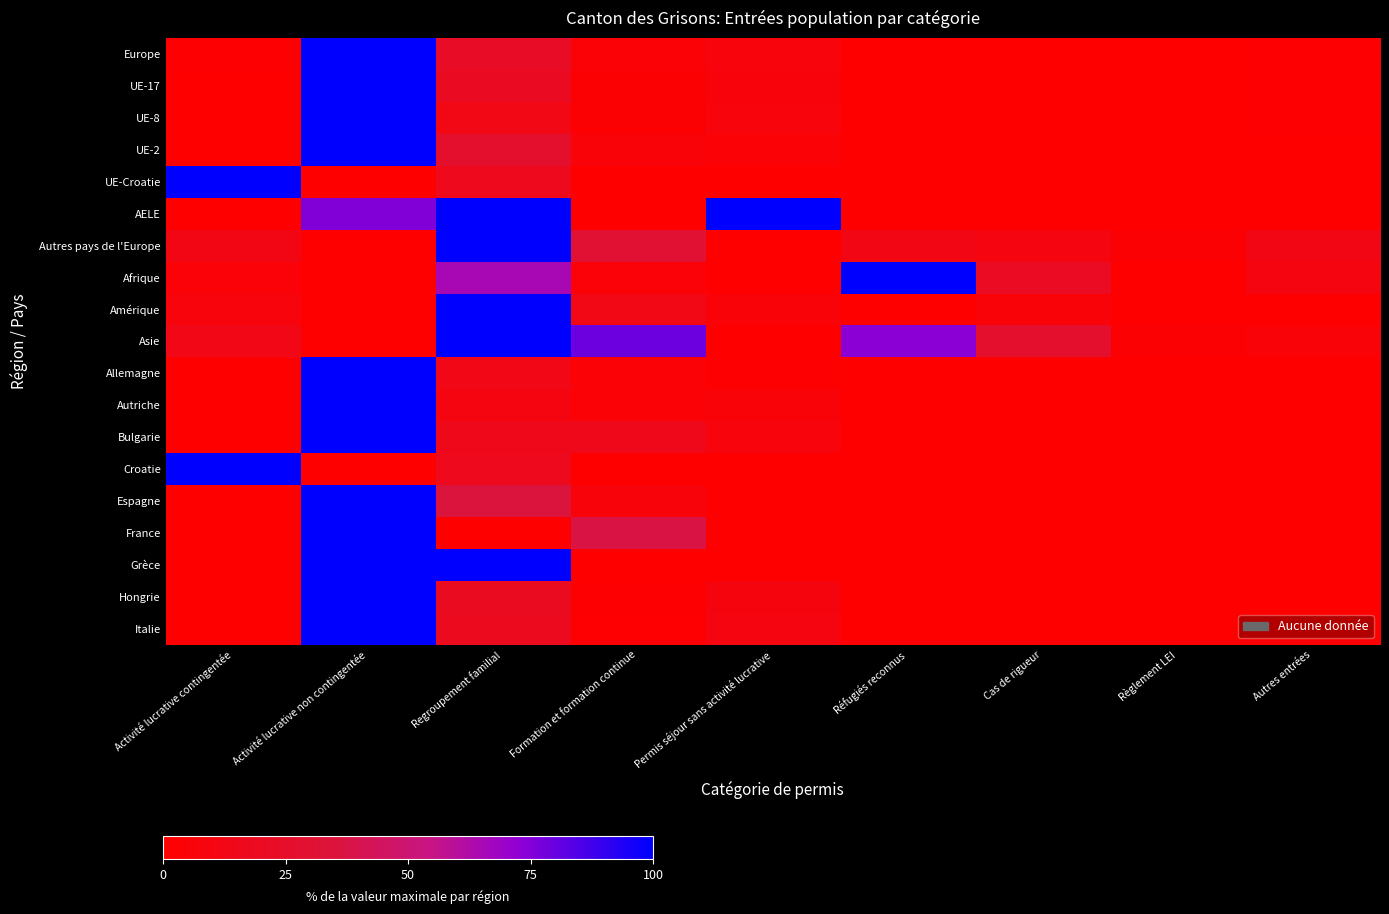

Reading left to right, what are all the values shown in this chart?

Europe: Activité lucrative contingentée=1.4	Activité lucrative non contingentée=100.0	Regroupement familial=22.8	Formation et formation continue=3.5	Permis séjour sans activité lucrative=7.2	Réfugiés reconnus=0.3	Cas de rigueur=0.3	Règlement LEI=0.1	Autres entrées=1.5
UE-17: Activité lucrative contingentée=0.1	Activité lucrative non contingentée=100.0	Regroupement familial=20.4	Formation et formation continue=2.6	Permis séjour sans activité lucrative=7.0	Réfugiés reconnus=0.0	Cas de rigueur=0.0	Règlement LEI=0.0	Autres entrées=1.2
UE-8: Activité lucrative contingentée=0.0	Activité lucrative non contingentée=100.0	Regroupement familial=12.7	Formation et formation continue=2.4	Permis séjour sans activité lucrative=7.2	Réfugiés reconnus=0.0	Cas de rigueur=0.0	Règlement LEI=0.0	Autres entrées=1.2
UE-2: Activité lucrative contingentée=0.0	Activité lucrative non contingentée=100.0	Regroupement familial=26.9	Formation et formation continue=5.8	Permis séjour sans activité lucrative=3.8	Réfugiés reconnus=0.0	Cas de rigueur=0.0	Règlement LEI=0.0	Autres entrées=0.0
UE-Croatie: Activité lucrative contingentée=100.0	Activité lucrative non contingentée=0.0	Regroupement familial=16.7	Formation et formation continue=0.0	Permis séjour sans activité lucrative=0.0	Réfugiés reconnus=0.0	Cas de rigueur=0.0	Règlement LEI=0.0	Autres entrées=0.0
AELE: Activité lucrative contingentée=0.0	Activité lucrative non contingentée=75.0	Regroupement familial=100.0	Formation et formation continue=0.0	Permis séjour sans activité lucrative=100.0	Réfugiés reconnus=0.0	Cas de rigueur=0.0	Règlement LEI=0.0	Autres entrées=0.0
Autres pays de l'Europe: Activité lucrative contingentée=12.1	Activité lucrative non contingentée=0.0	Regroupement familial=100.0	Formation et formation continue=30.3	Permis séjour sans activité lucrative=0.0	Réfugiés reconnus=12.1	Cas de rigueur=9.1	Règlement LEI=3.0	Autres entrées=12.1
Afrique: Activité lucrative contingentée=5.0	Activité lucrative non contingentée=0.0	Regroupement familial=65.0	Formation et formation continue=5.0	Permis séjour sans activité lucrative=0.0	Réfugiés reconnus=100.0	Cas de rigueur=20.0	Règlement LEI=0.0	Autres entrées=10.0
Amérique: Activité lucrative contingentée=7.7	Activité lucrative non contingentée=0.0	Regroupement familial=100.0	Formation et formation continue=12.8	Permis séjour sans activité lucrative=5.1	Réfugiés reconnus=0.0	Cas de rigueur=5.1	Règlement LEI=0.0	Autres entrées=0.0
Asie: Activité lucrative contingentée=13.2	Activité lucrative non contingentée=0.0	Regroupement familial=100.0	Formation et formation continue=78.9	Permis séjour sans activité lucrative=0.0	Réfugiés reconnus=73.7	Cas de rigueur=26.3	Règlement LEI=2.6	Autres entrées=5.3
Allemagne: Activité lucrative contingentée=0.0	Activité lucrative non contingentée=100.0	Regroupement familial=13.5	Formation et formation continue=3.8	Permis séjour sans activité lucrative=1.5	Réfugiés reconnus=0.0	Cas de rigueur=0.0	Règlement LEI=0.0	Autres entrées=0.0
Autriche: Activité lucrative contingentée=0.0	Activité lucrative non contingentée=100.0	Regroupement familial=9.2	Formation et formation continue=3.9	Permis séjour sans activité lucrative=5.3	Réfugiés reconnus=0.0	Cas de rigueur=0.0	Règlement LEI=0.0	Autres entrées=0.0
Bulgarie: Activité lucrative contingentée=0.0	Activité lucrative non contingentée=100.0	Regroupement familial=15.4	Formation et formation continue=15.4	Permis séjour sans activité lucrative=7.7	Réfugiés reconnus=0.0	Cas de rigueur=0.0	Règlement LEI=0.0	Autres entrées=0.0
Croatie: Activité lucrative contingentée=100.0	Activité lucrative non contingentée=0.0	Regroupement familial=16.7	Formation et formation continue=0.0	Permis séjour sans activité lucrative=0.0	Réfugiés reconnus=0.0	Cas de rigueur=0.0	Règlement LEI=0.0	Autres entrées=0.0
Espagne: Activité lucrative contingentée=0.0	Activité lucrative non contingentée=100.0	Regroupement familial=35.3	Formation et formation continue=5.9	Permis séjour sans activité lucrative=0.0	Réfugiés reconnus=0.0	Cas de rigueur=0.0	Règlement LEI=0.0	Autres entrées=0.0
France: Activité lucrative contingentée=0.0	Activité lucrative non contingentée=100.0	Regroupement familial=0.0	Formation et formation continue=37.5	Permis séjour sans activité lucrative=0.0	Réfugiés reconnus=0.0	Cas de rigueur=0.0	Règlement LEI=0.0	Autres entrées=0.0
Grèce: Activité lucrative contingentée=0.0	Activité lucrative non contingentée=100.0	Regroupement familial=100.0	Formation et formation continue=0.0	Permis séjour sans activité lucrative=0.0	Réfugiés reconnus=0.0	Cas de rigueur=0.0	Règlement LEI=0.0	Autres entrées=0.0
Hongrie: Activité lucrative contingentée=0.0	Activité lucrative non contingentée=100.0	Regroupement familial=19.6	Formation et formation continue=1.8	Permis séjour sans activité lucrative=8.9	Réfugiés reconnus=0.0	Cas de rigueur=0.0	Règlement LEI=0.0	Autres entrées=0.0
Italie: Activité lucrative contingentée=0.0	Activité lucrative non contingentée=100.0	Regroupement familial=18.2	Formation et formation continue=1.0	Permis séjour sans activité lucrative=9.1	Réfugiés reconnus=0.0	Cas de rigueur=0.0	Règlement LEI=0.0	Autres entrées=0.0